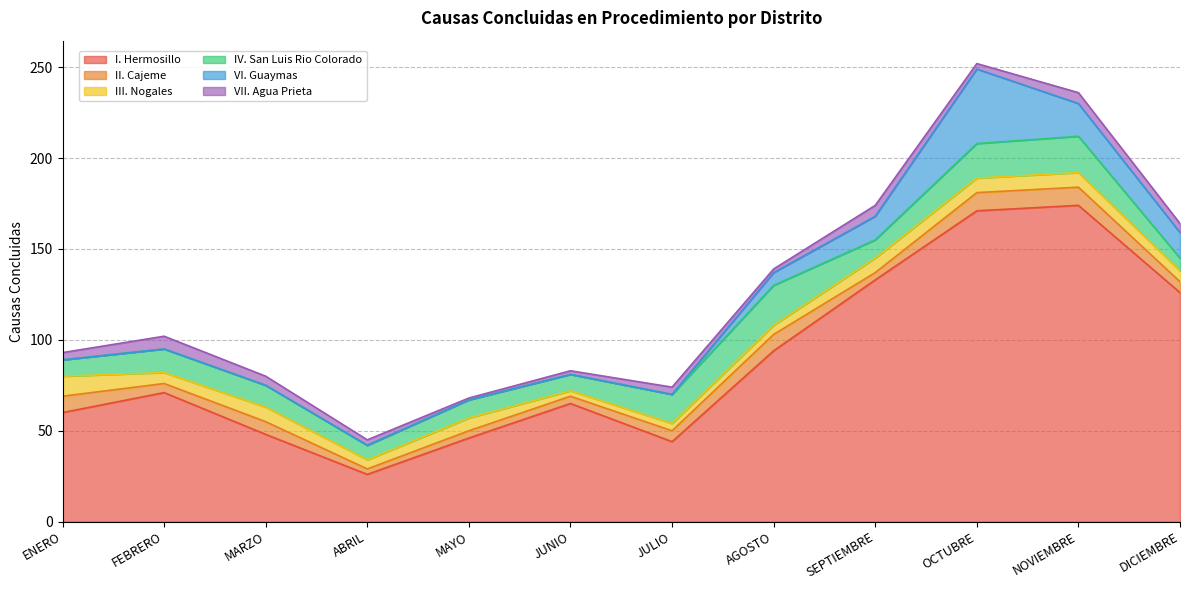

Which has a higher value, DICIEMBRE or ABRIL?

DICIEMBRE